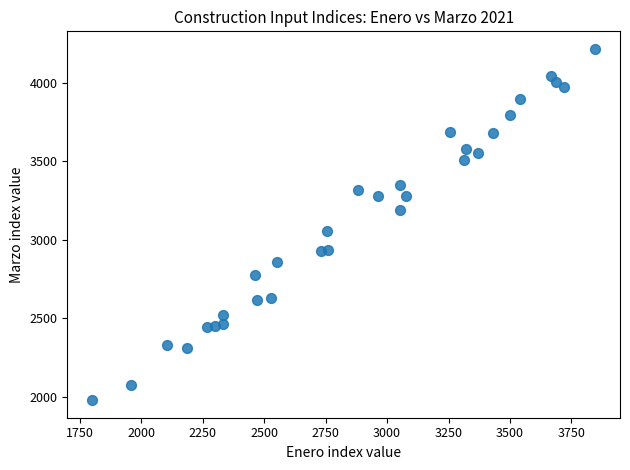

What is the range of Y values (max minus min)?

2236.8